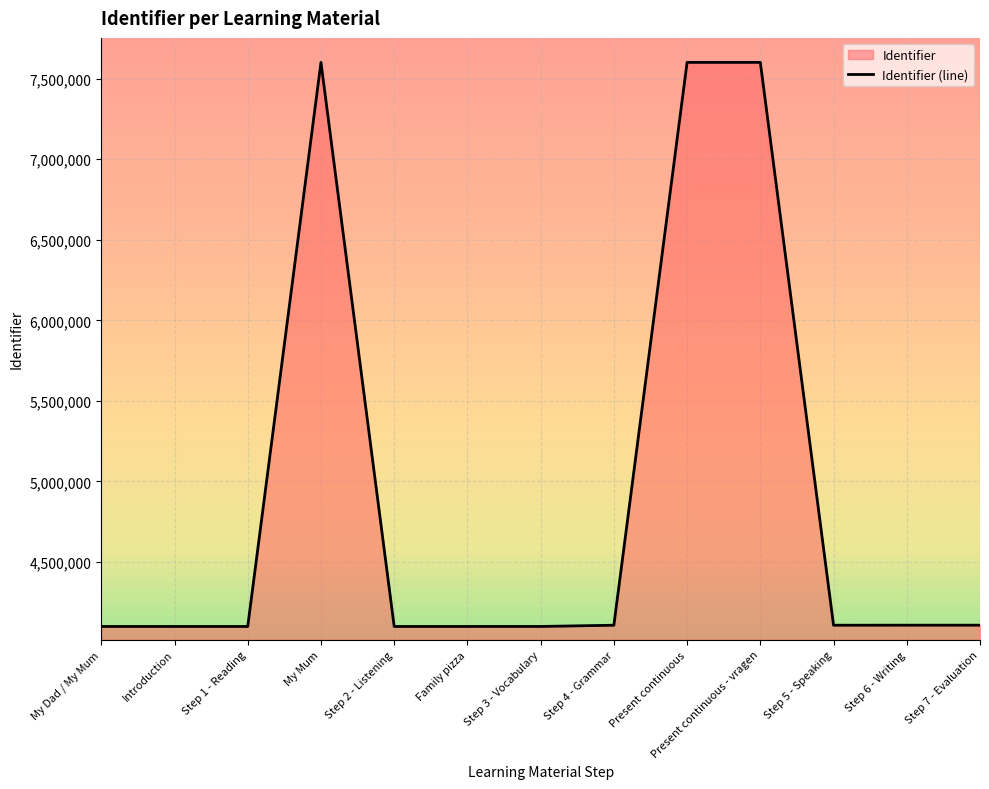

What position from the left is My Mum?

4